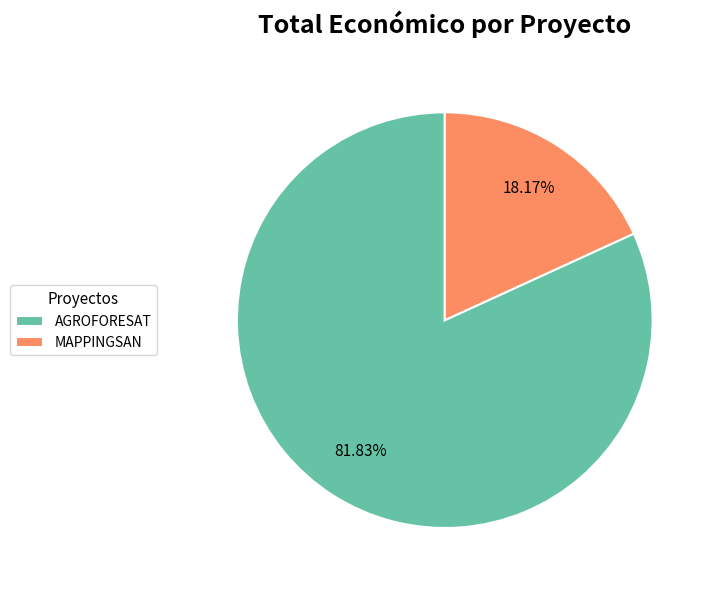

Rank the categories by value from lowest to highest.

MAPPINGSAN, AGROFORESAT